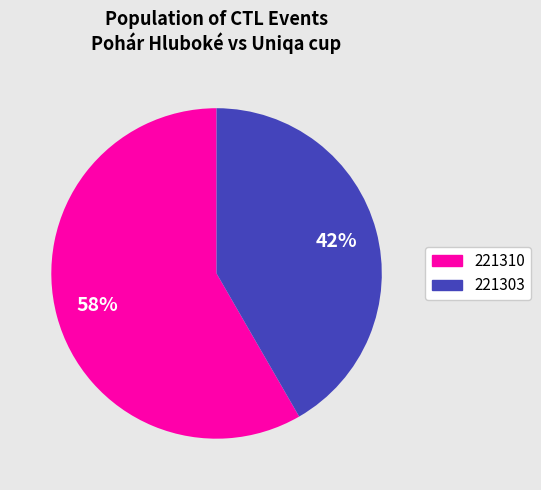

Is the sum of 221303 and 221310 greater than half?

Yes